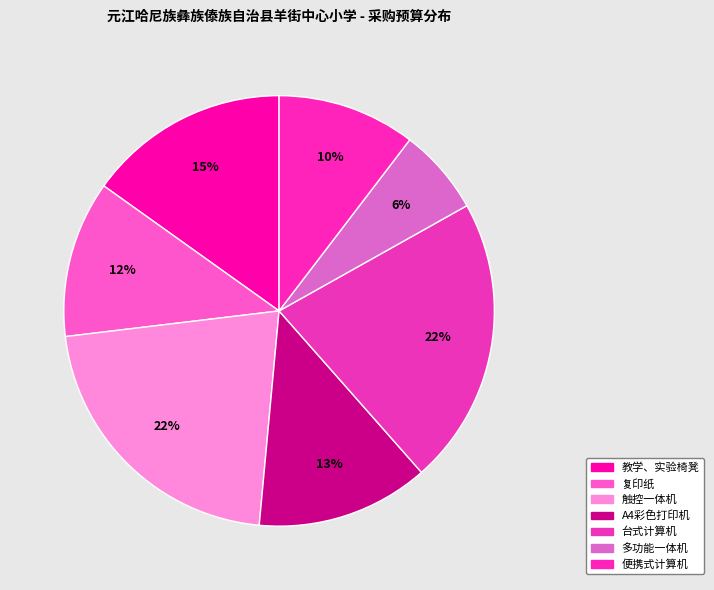

To the nearest percent, what is the difference between the 多功能一体机 and 教学、实验椅凳 slice percentages?

9%